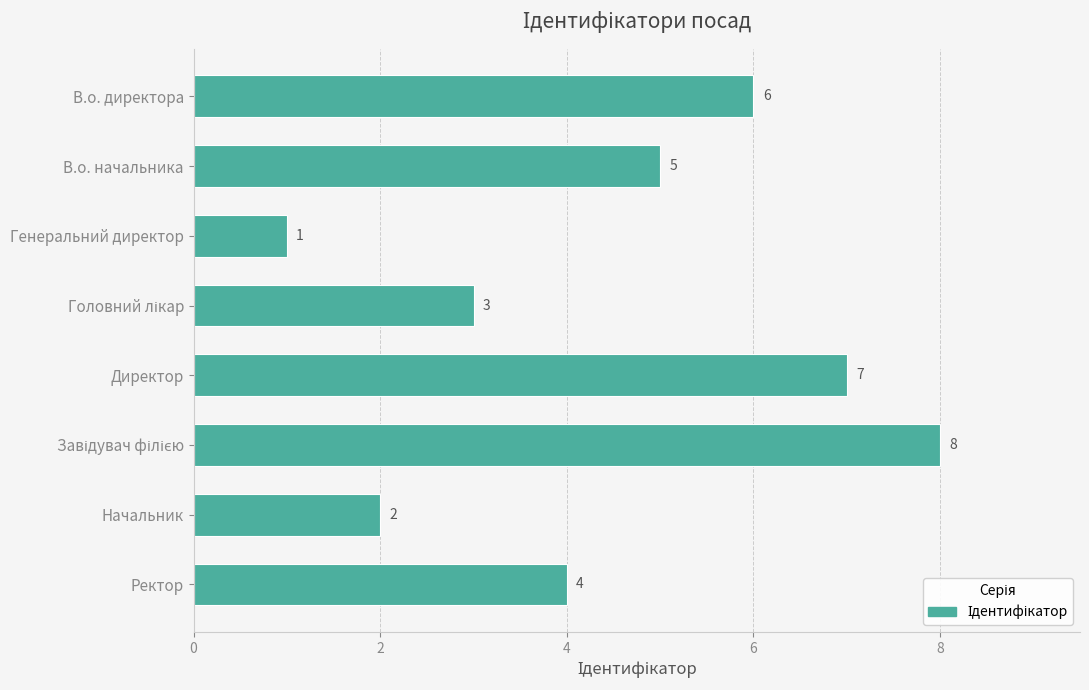

How many data points are less than 5?

4